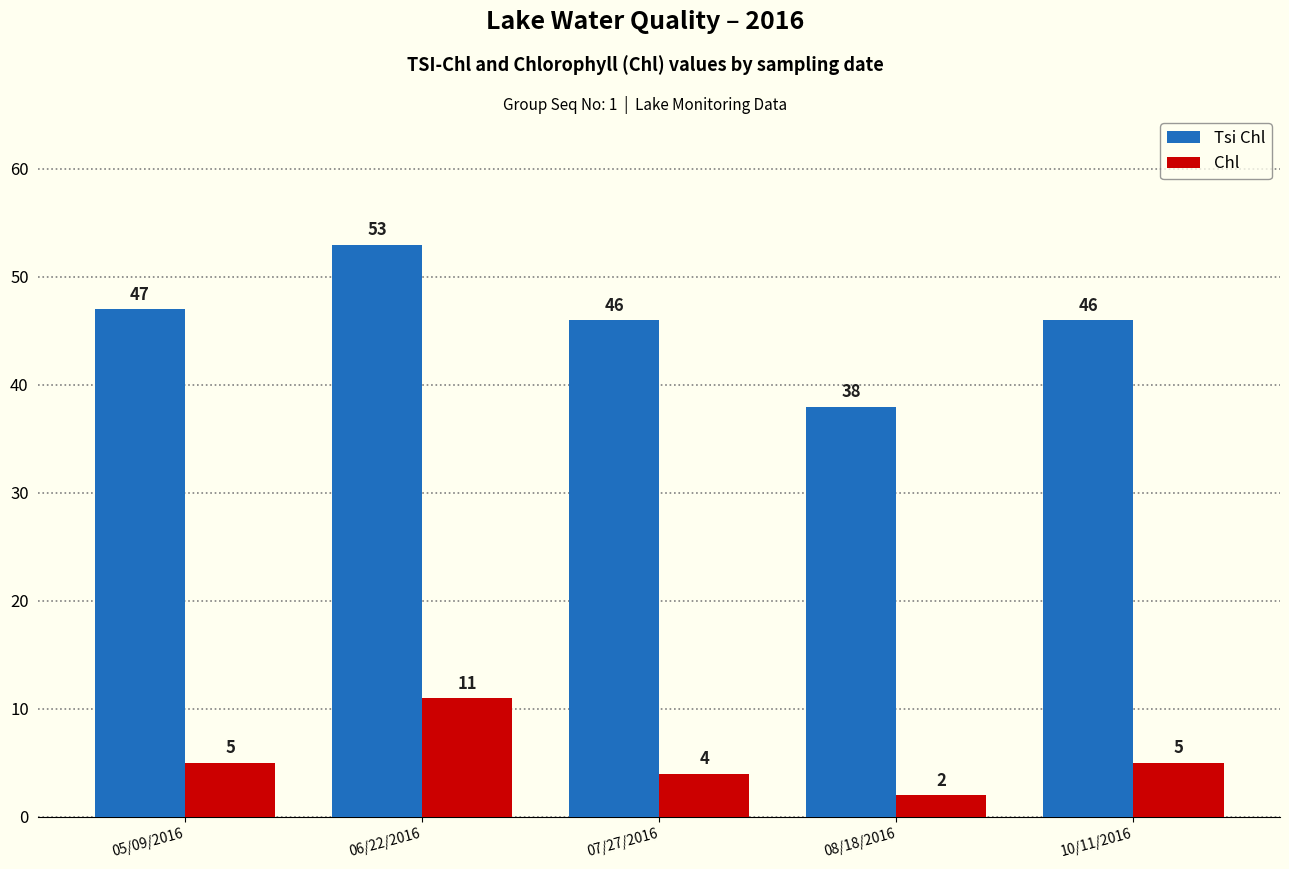

The value of Tsi Chl at 05/09/2016 is 84. True or false?

False